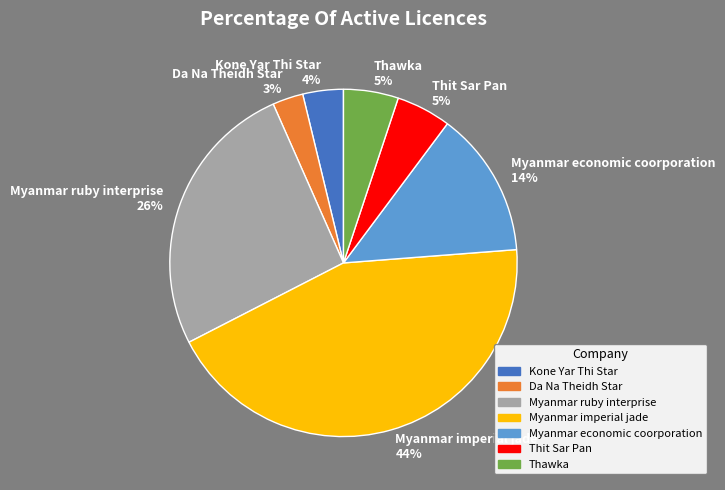

How many segments does this pie chart have?

7